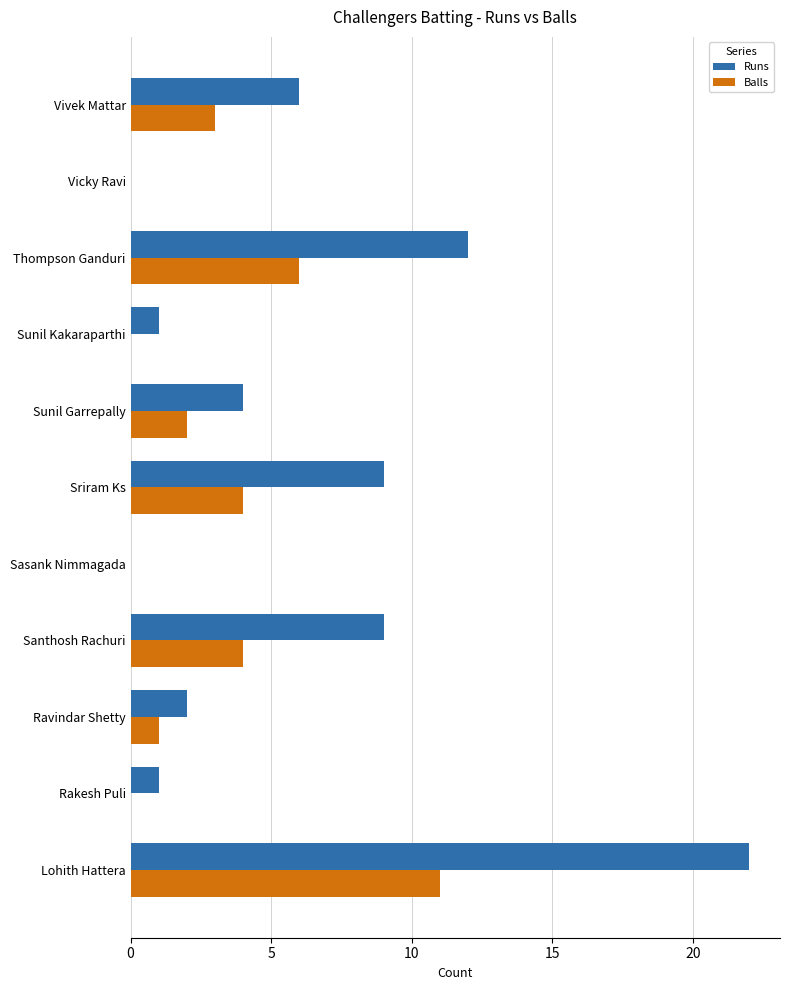

What is the sum of the Runs values at Sasank Nimmagada and Lohith Hattera?

22